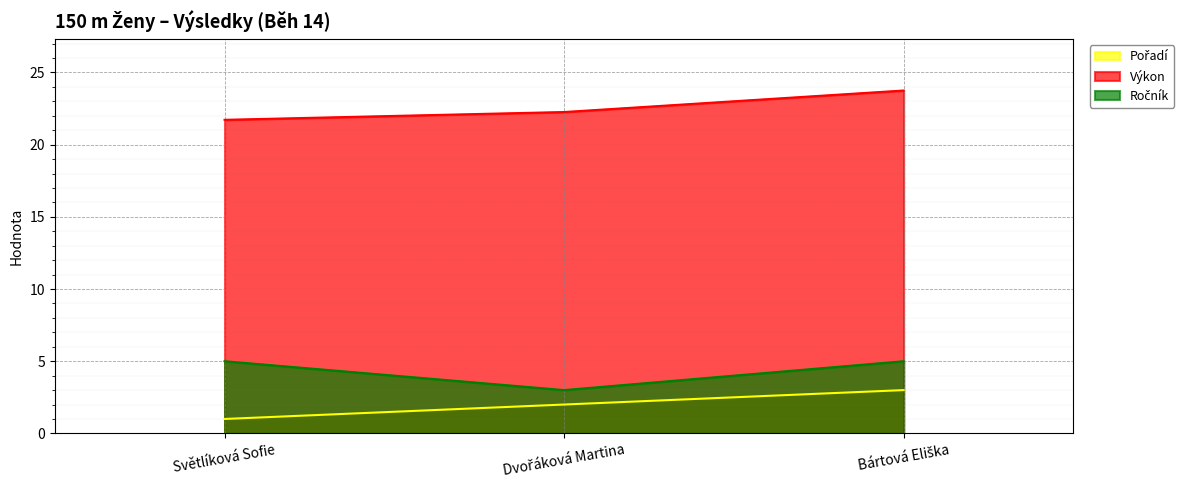

What is the difference between the Ročník values at Světlíková Sofie and Dvořáková Martina?

2.0